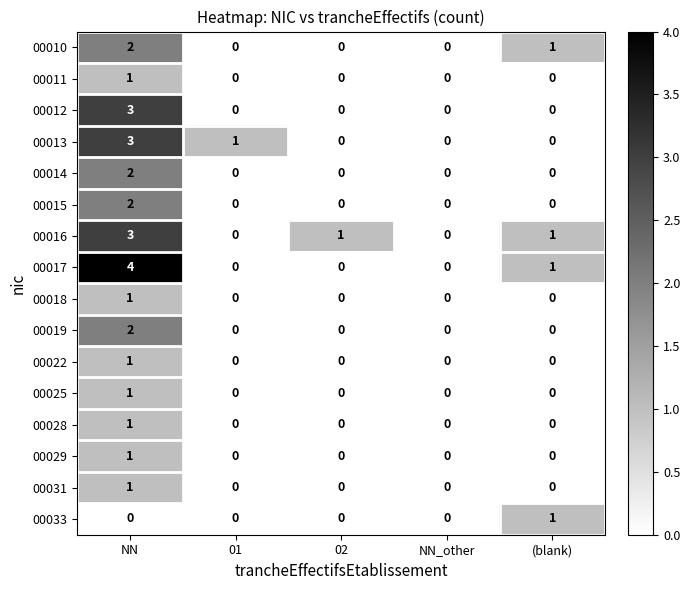

Which series has the largest range (max minus min)?

00017